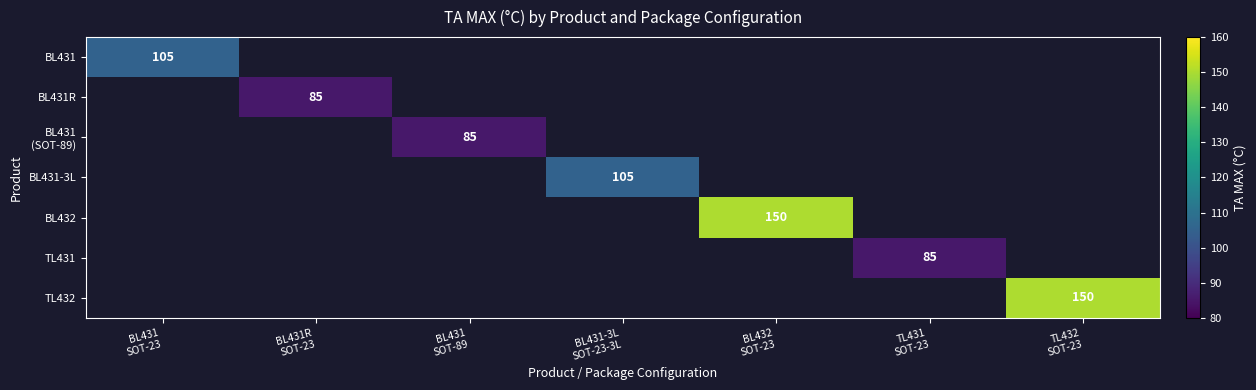

Which has a higher value, BL431R
SOT-23 or BL431
SOT-89?

BL431
SOT-89